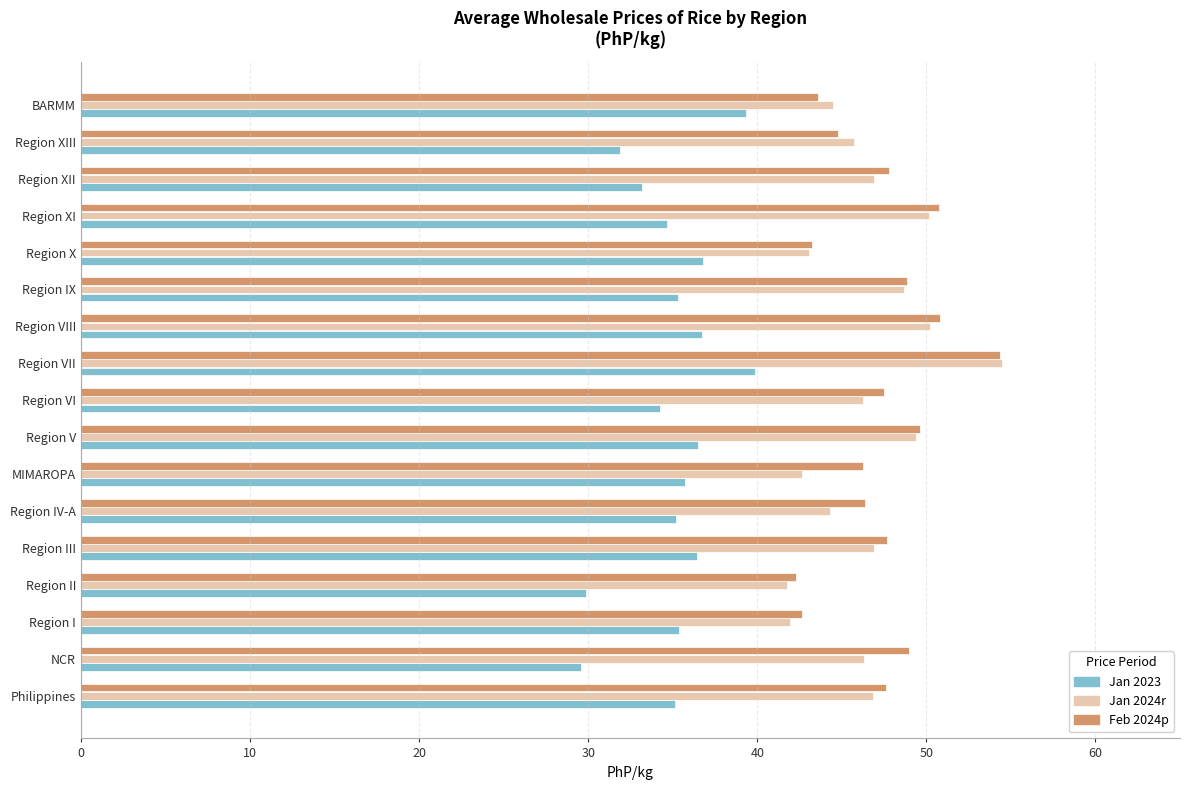

What is the minimum value for Feb 2024p?

42.3